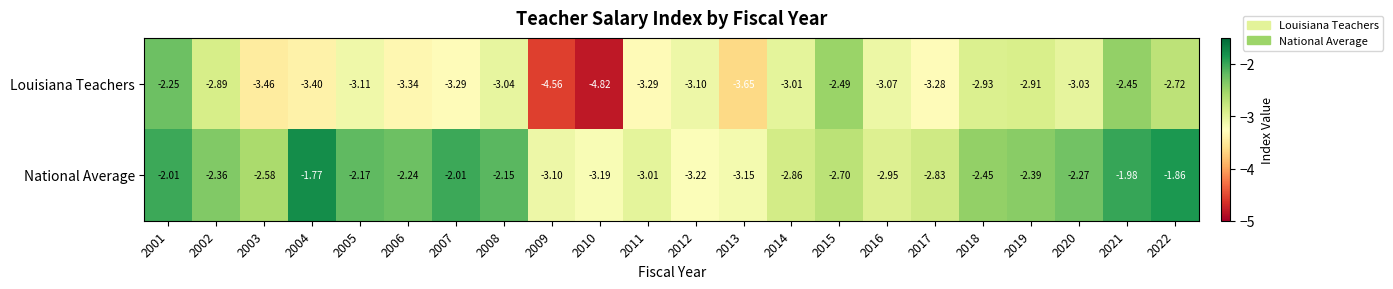

Is the value of Louisiana Teachers at 2001 greater than the value of National Average at 2012?

Yes